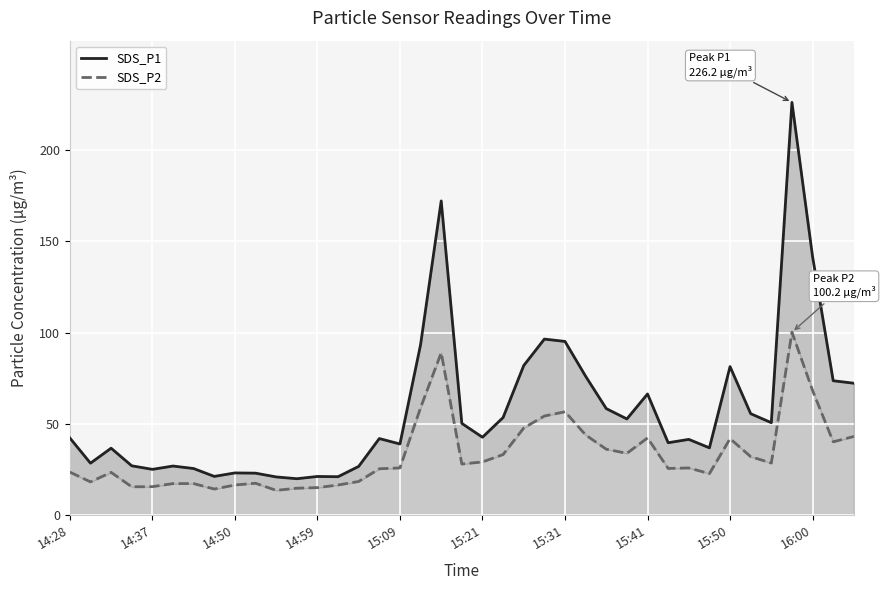

How many data points in SDS_P2 are above 25?

23